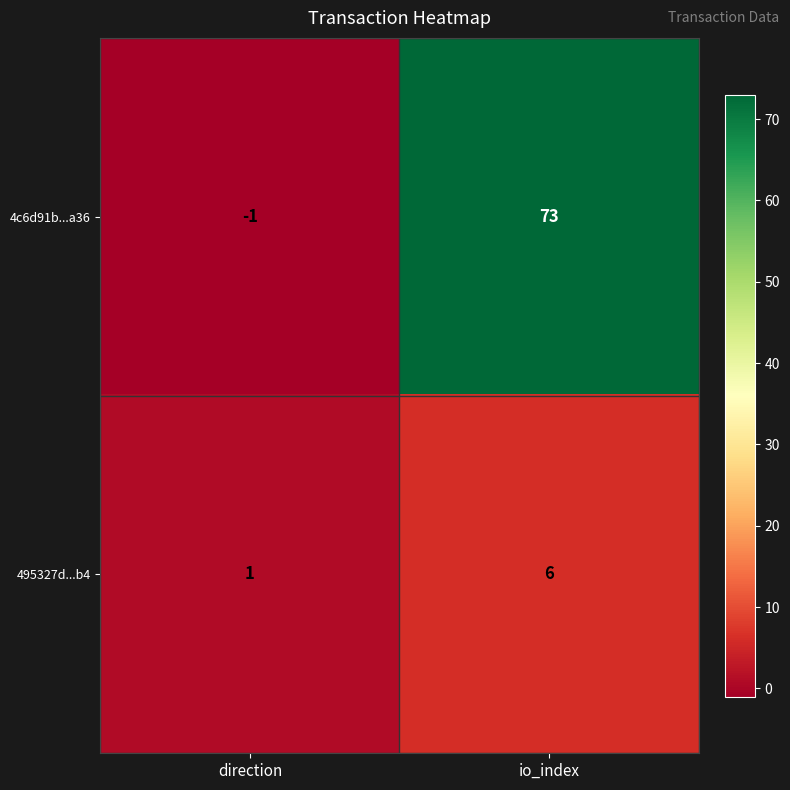

Rank the series by their maximum value, from highest to lowest.

4c6d91b...a36, 495327d...b4